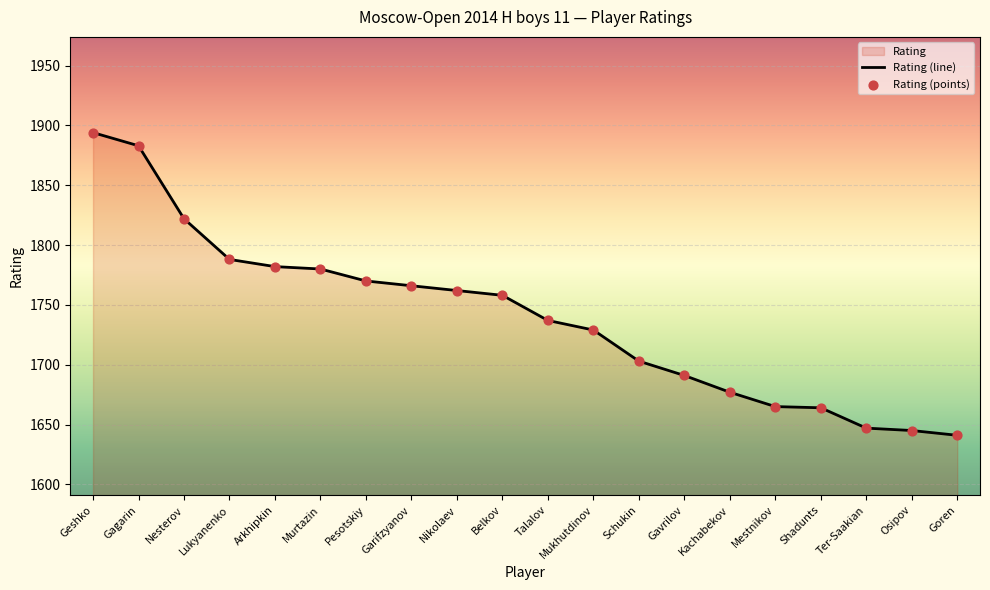

What is the total value across all series at Gagarin?

3766